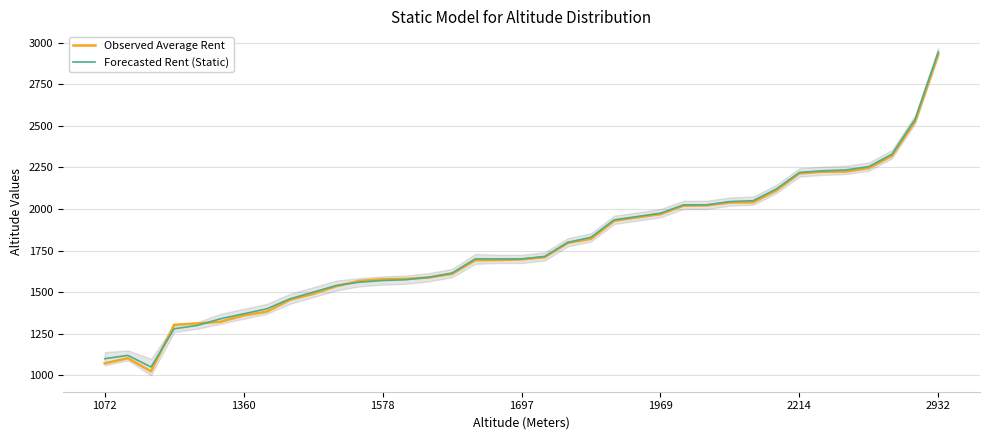

True or false: Observed Average Rent has a value of 1969 at 1969.

True